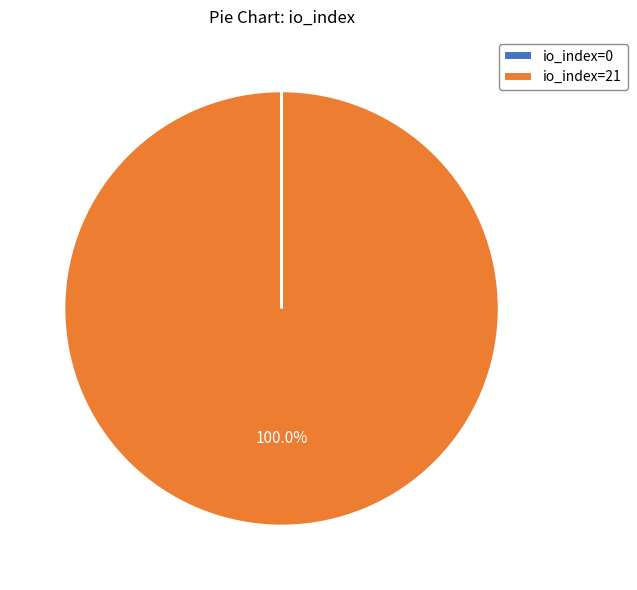

Which slice is the largest?

io_index=21